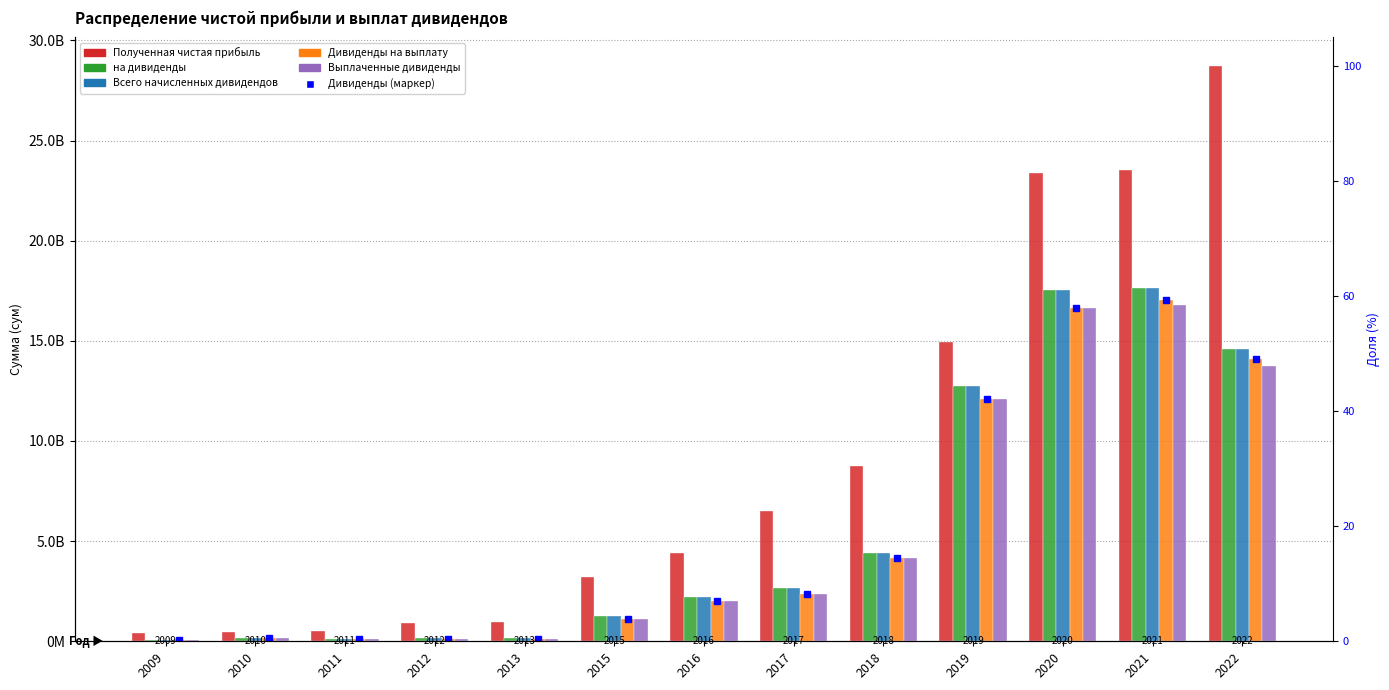

How many bars are there in each group?

5